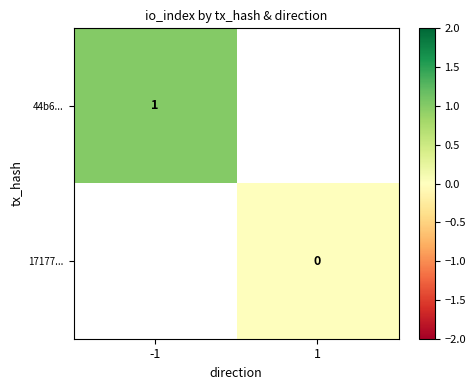

How many categories are shown in the chart?

2